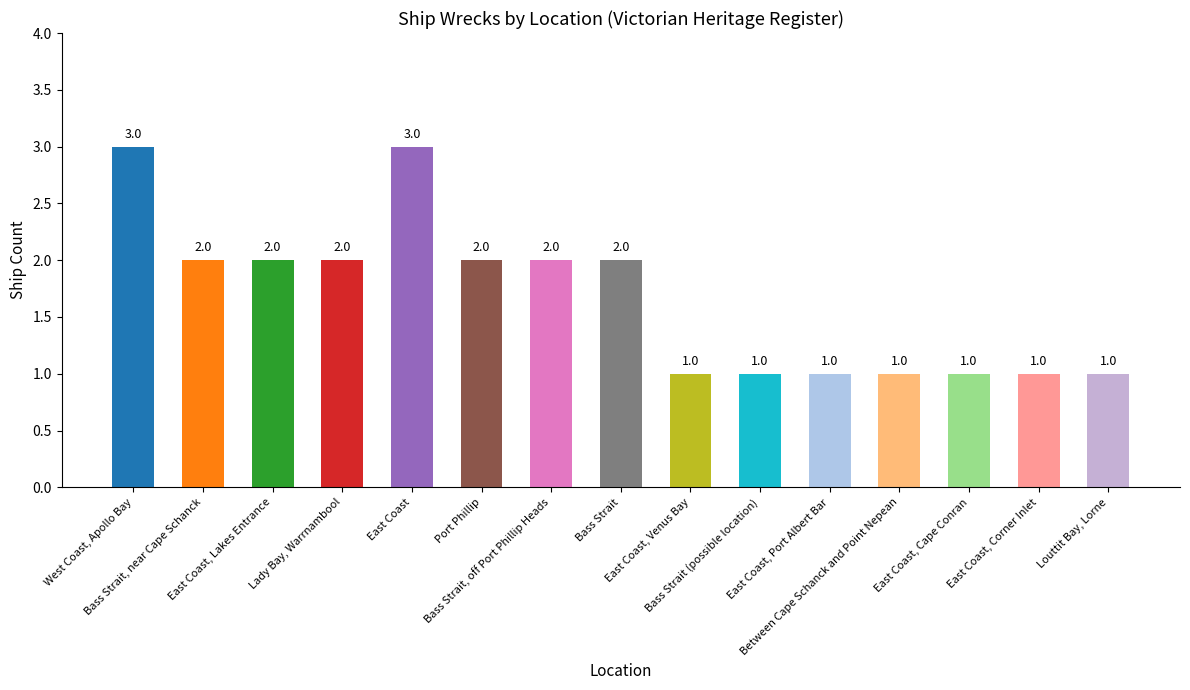

Reading left to right, list all the values displayed in this chart.

3	2	2	2	3	2	2	2	1	1	1	1	1	1	1